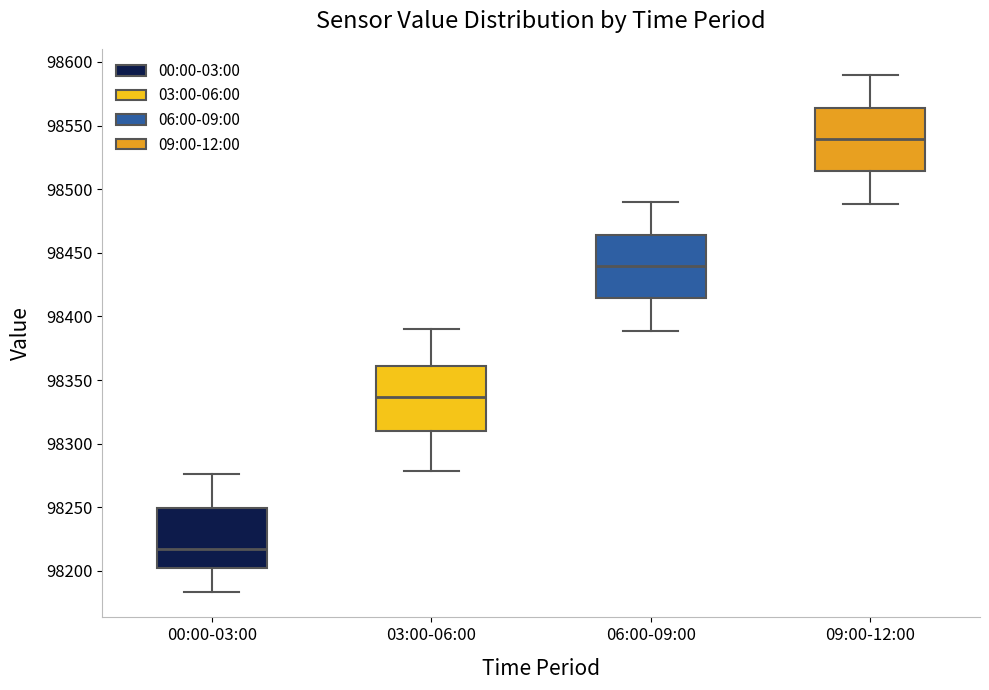

Reading left to right, transcribe this box plot: for each box, give where its median line is, the range the box spans, and where its two whiskers end, as read against the y-axis. The values are not printed on the chart, so give them approximately, as read against the axis.

00:00-03:00: median 98215, box 98205 to 98250, whiskers 98185 to 98275
03:00-06:00: median 98335, box 98310 to 98360, whiskers 98280 to 98390
06:00-09:00: median 98440, box 98415 to 98465, whiskers 98390 to 98490
09:00-12:00: median 98540, box 98515 to 98565, whiskers 98490 to 98590